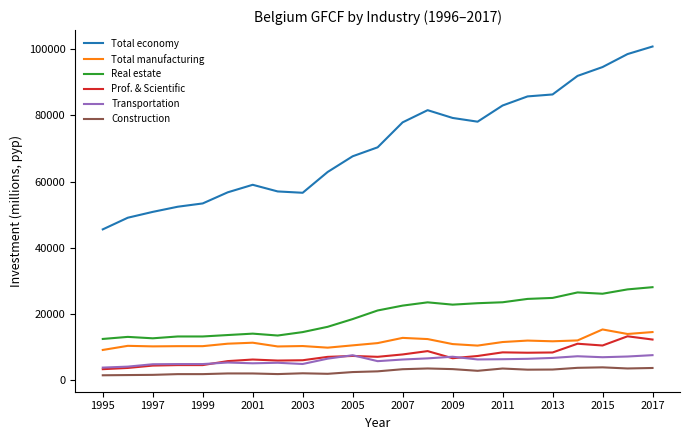

What is the average value of the Transportation series?

5854.5